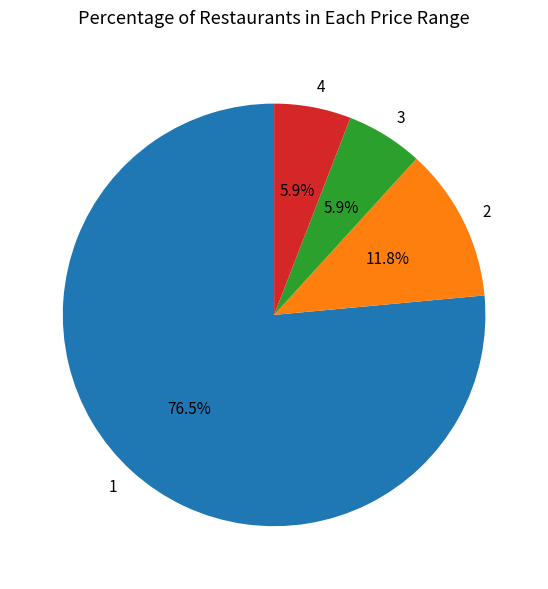

Approximately how many times larger is the value at 1 compared to 2?

6.5